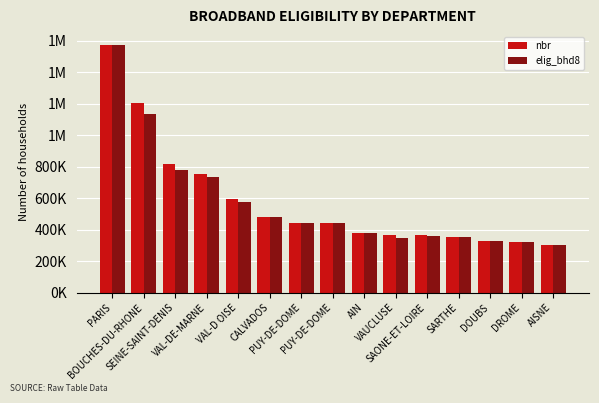

At how many categories does at least one series exceed 1131321?

2